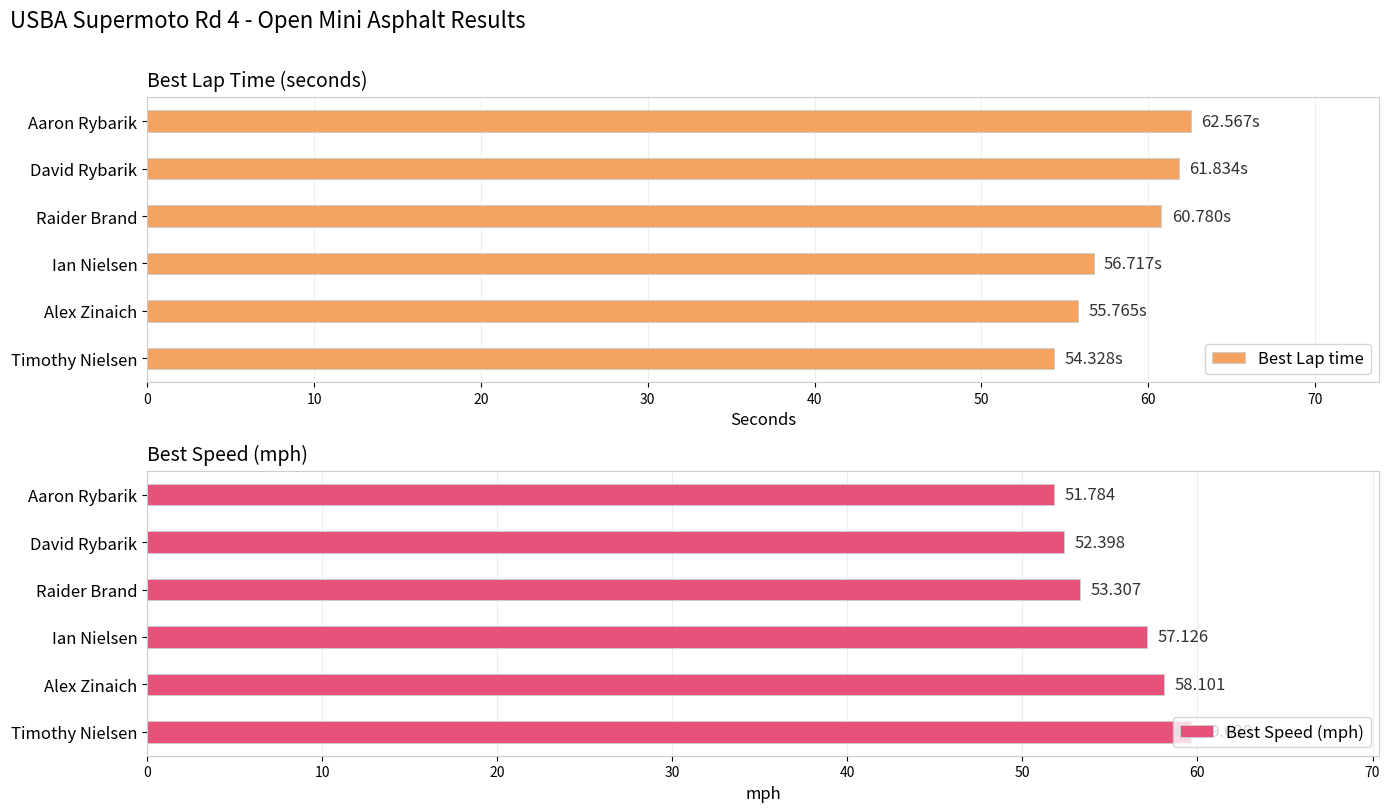

What are all the series names shown in the legend?

Best Lap time, Best Speed (mph)